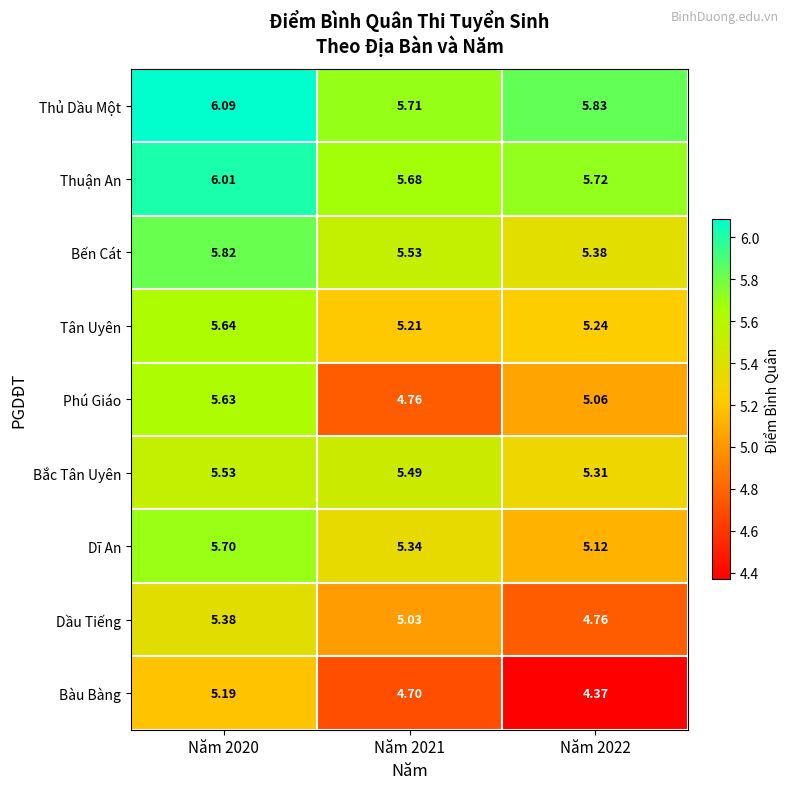

Which series changed the most between Năm 2020 and Năm 2021?

Phú Giáo